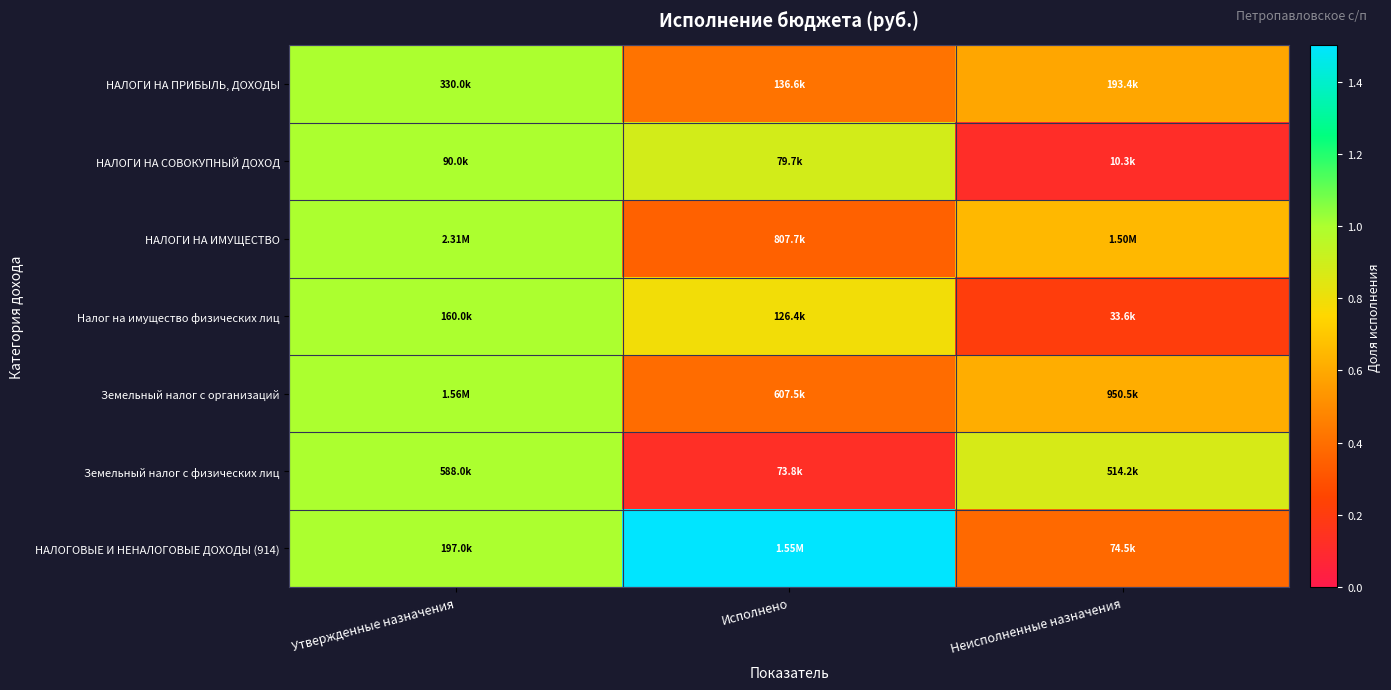

At which category is the sum across all series the highest?

Исполнено